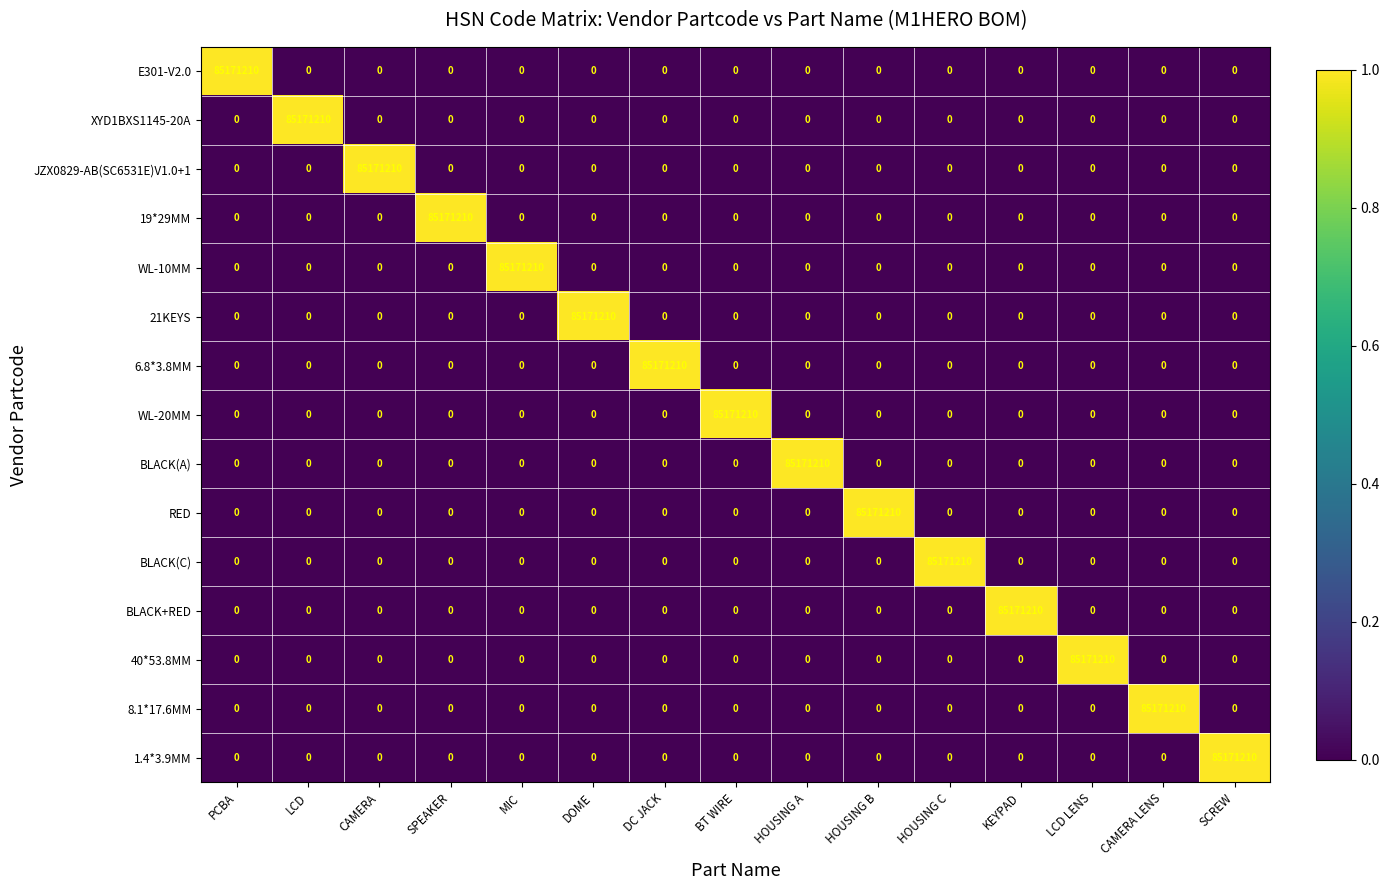

What is the average value of the WL-10MM series?

5678081